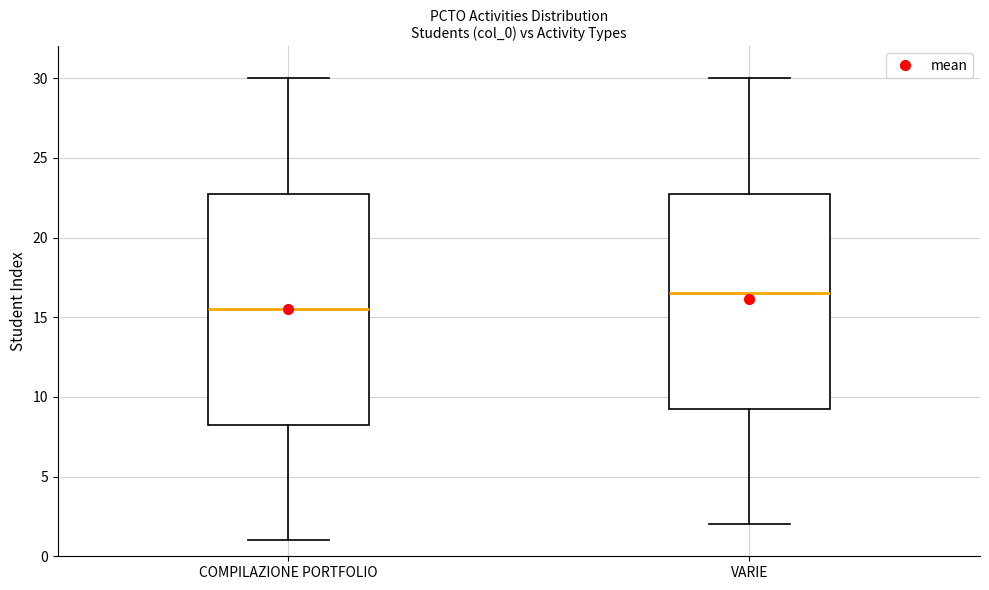

Comparing the boxes themselves (not the whiskers), which one is the tallest?

COMPILAZIONE PORTFOLIO